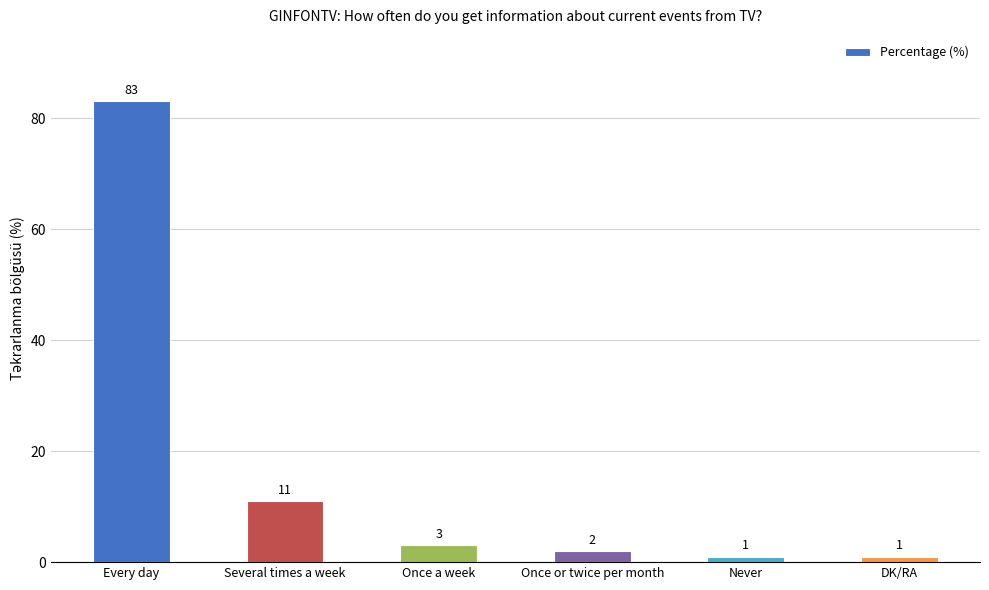

What is the ratio of the value at Every day to the value at DK/RA?

83.0